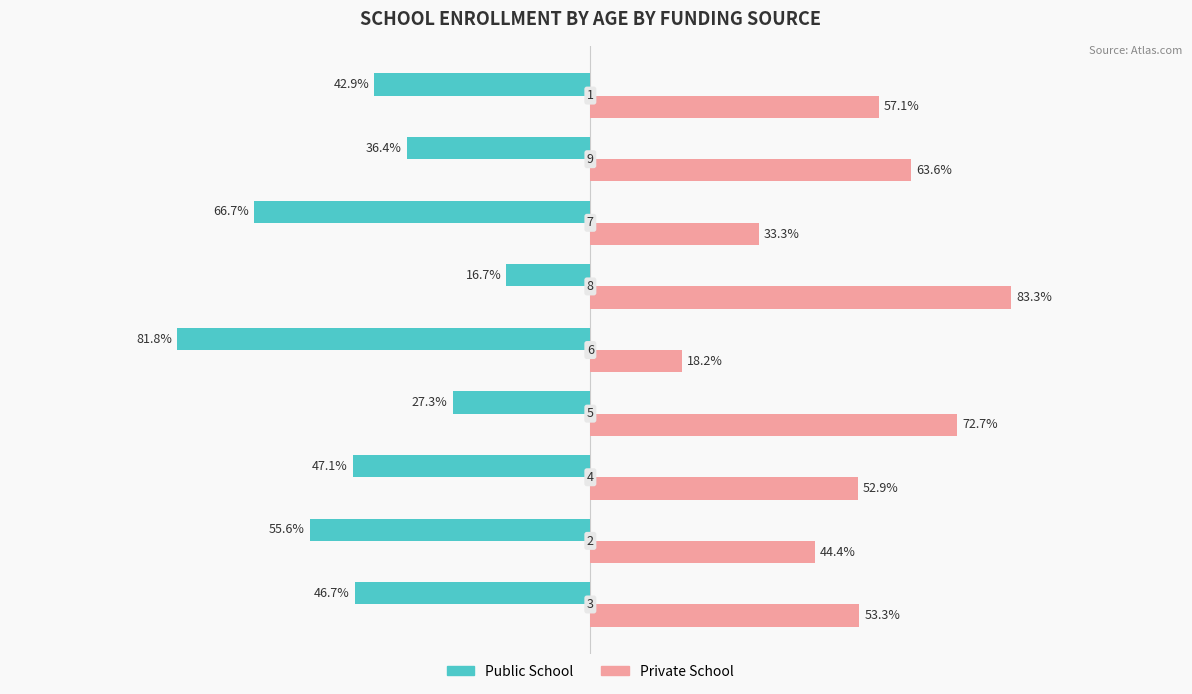

What are all the series names shown in the legend?

Public School, Private School